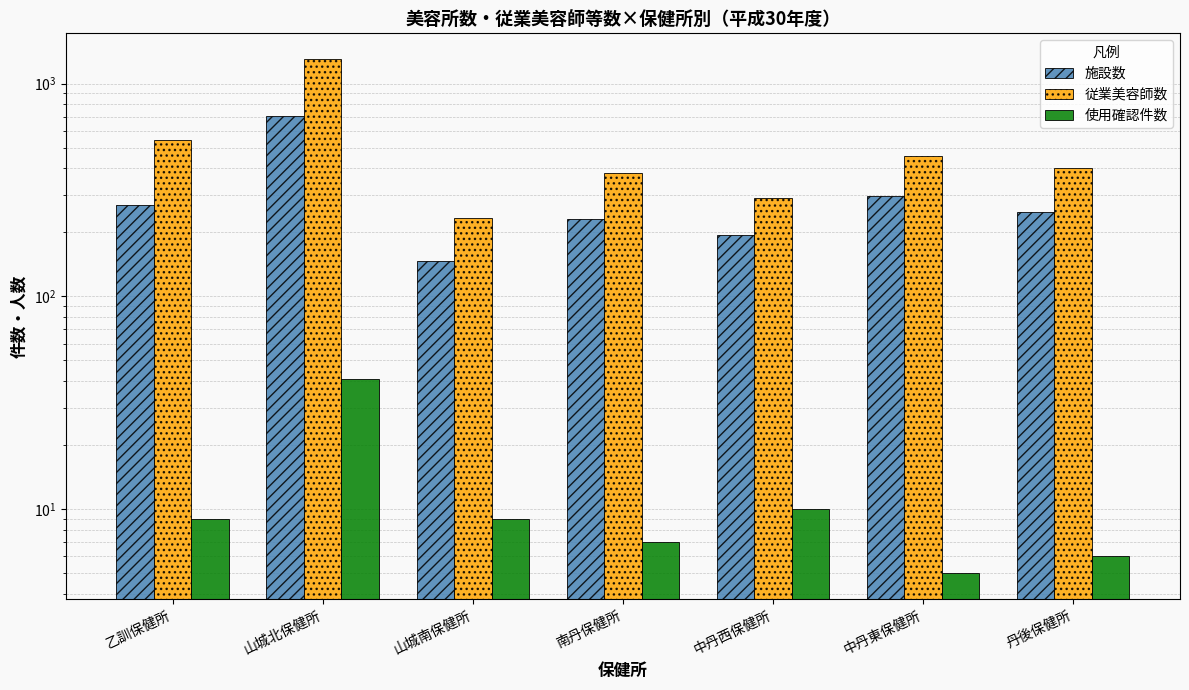

Is it true that 施設数 equals 139 at 乙訓保健所?

False